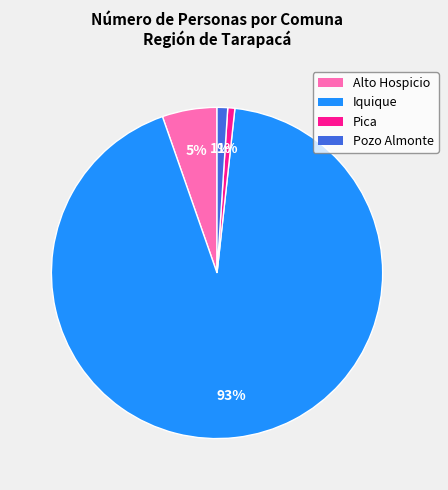

Which category has the biggest portion of the pie?

Iquique